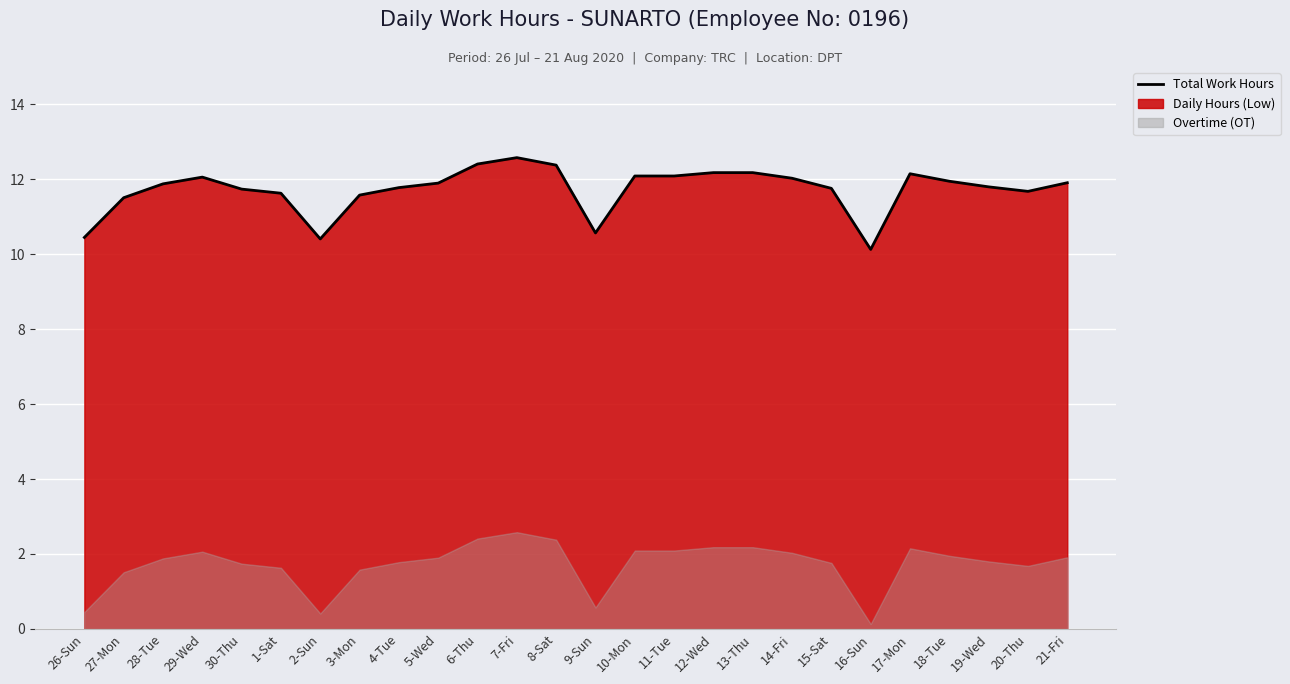

At which label is the value closest to 11?

9-Sun